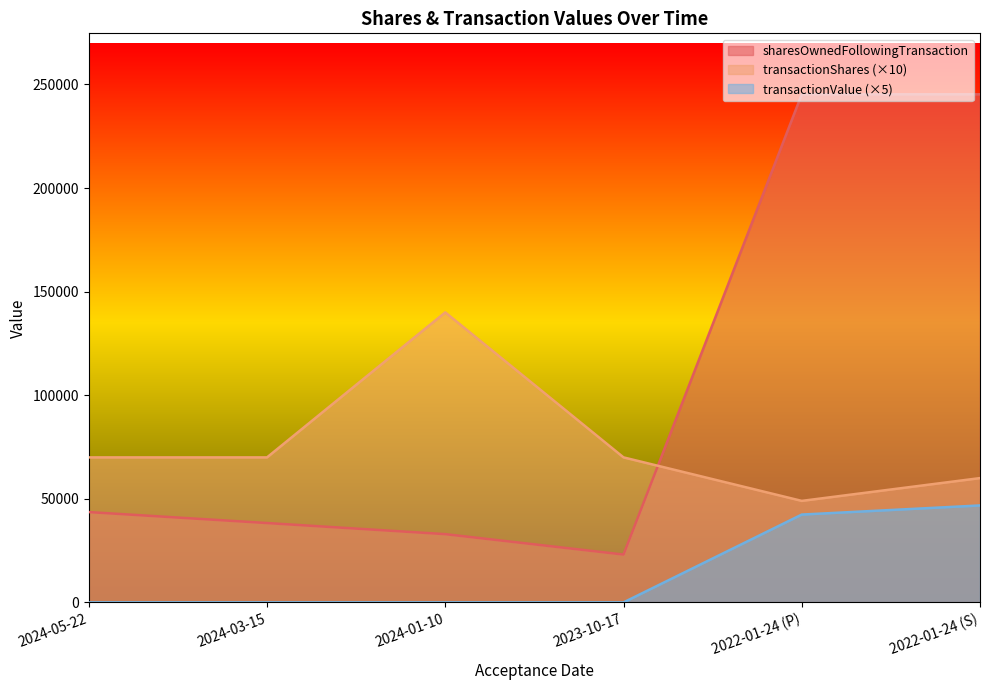

Which series has the largest total across all categories?

sharesOwnedFollowingTransaction